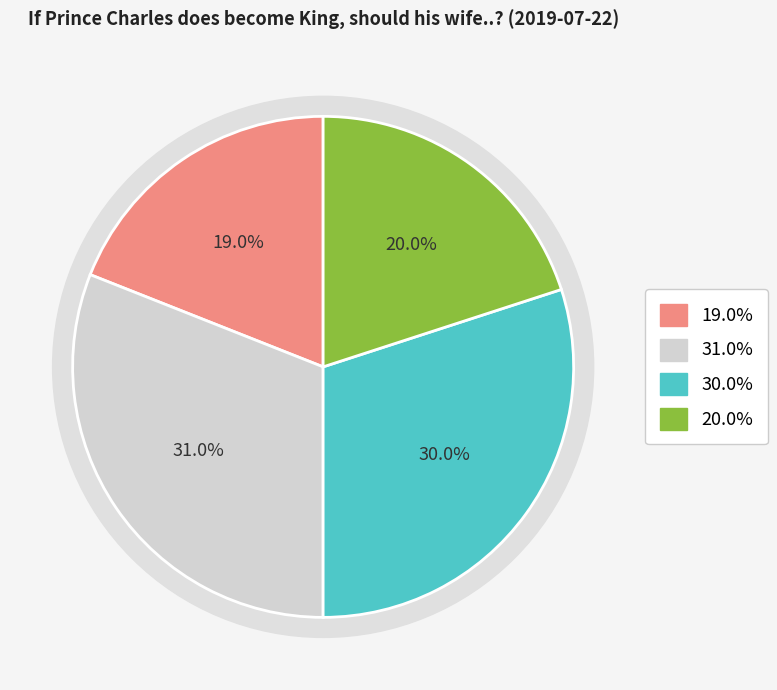

How many segments does this pie chart have?

4